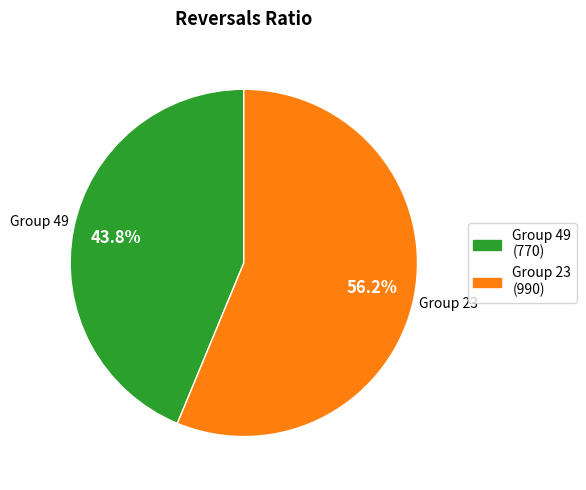

Does any single category account for the majority?

Yes